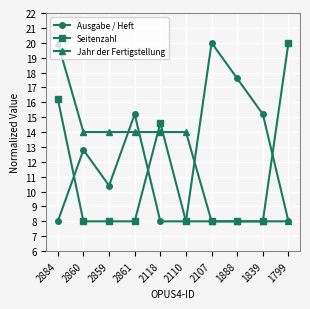

How many distinct data groups are displayed?

3